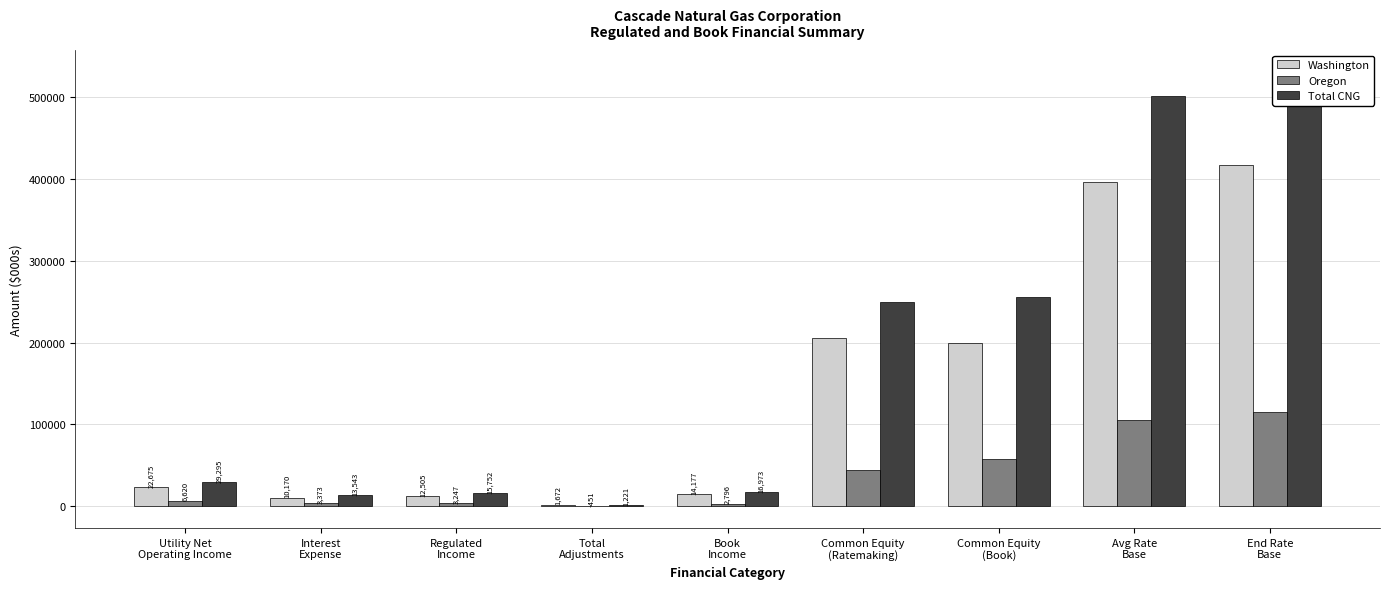

The value of Washington at Common Equity
(Ratemaking) is 205000. True or false?

True